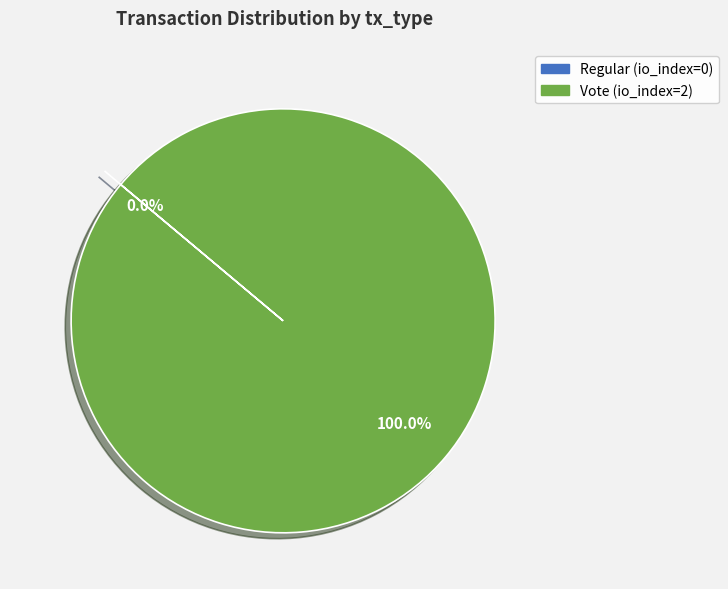

Does Vote (io_index=2) account for over 50% of the chart?

Yes